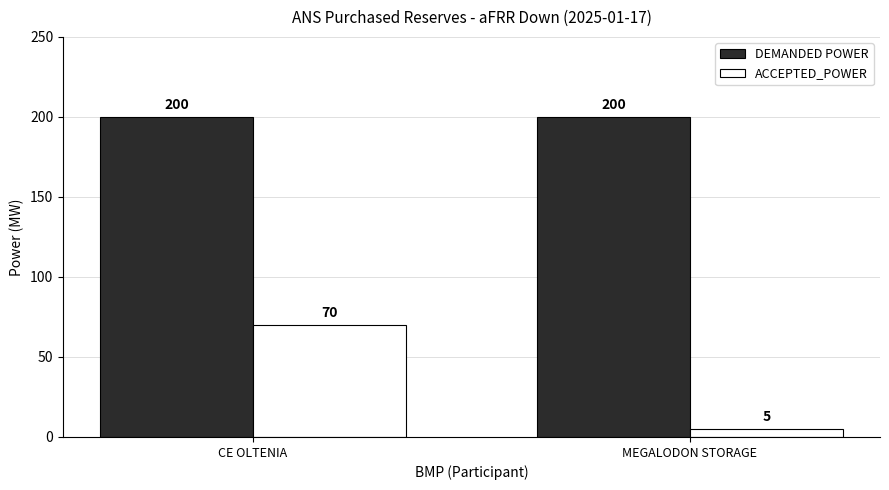

Rank the series by their average value, from lowest to highest.

ACCEPTED_POWER, DEMANDED POWER